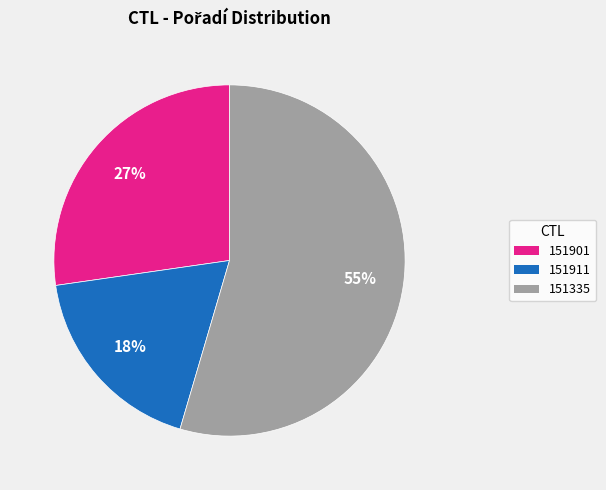

To the nearest percent, what is the difference between the 151911 and 151901 slice percentages?

9%